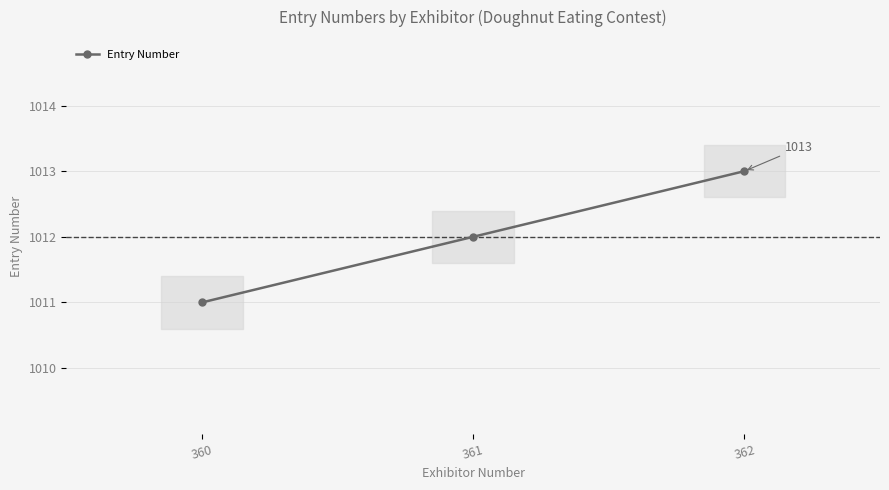

Count the values in the range 1011 to 1013.

3